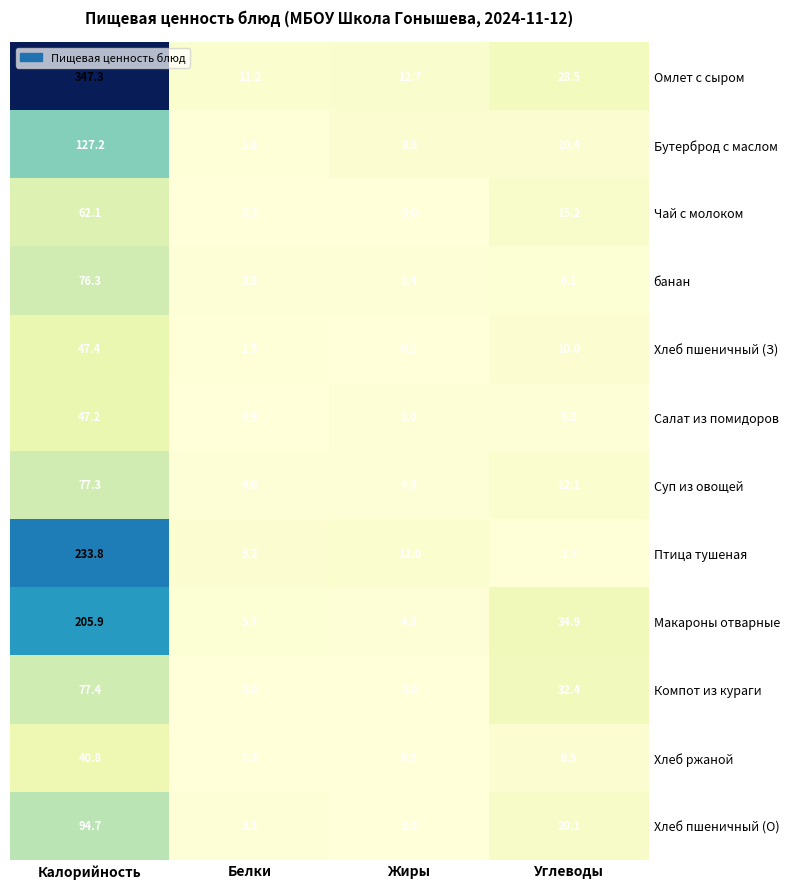

Read the Чай с молоком value at Калорийность.

62.1